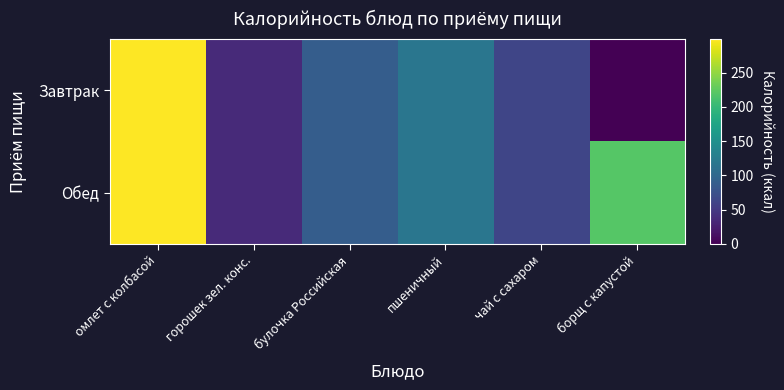

What is the greatest value displayed?

299.1